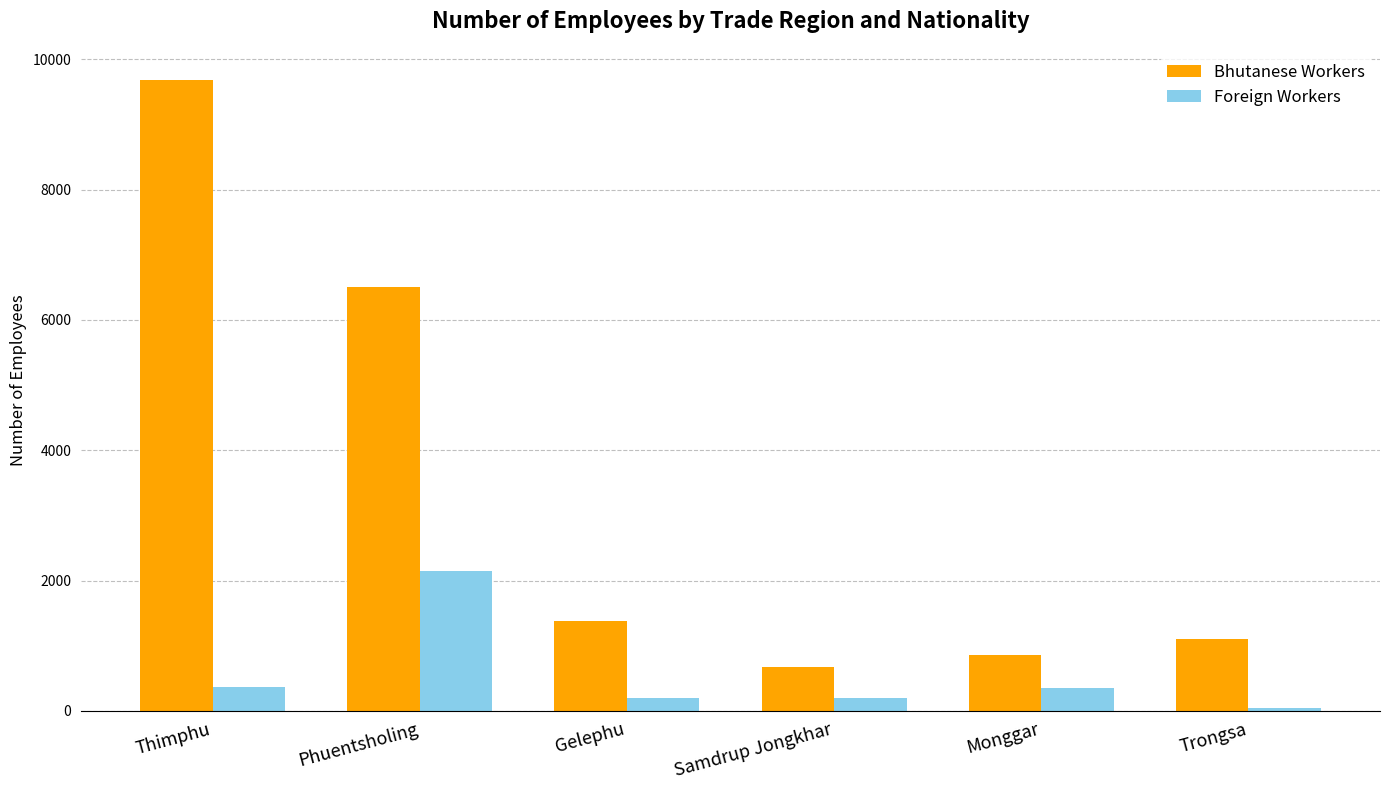

Between Phuentsholing and Monggar, which series saw the biggest shift?

Bhutanese Workers